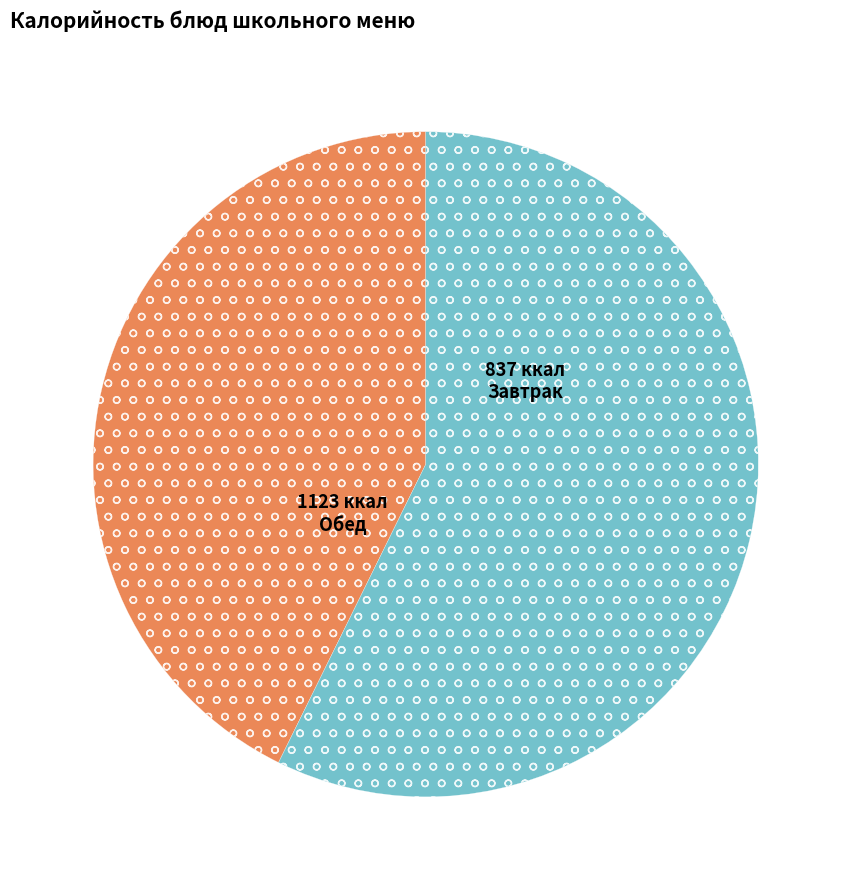

Does any single category account for the majority?

Yes